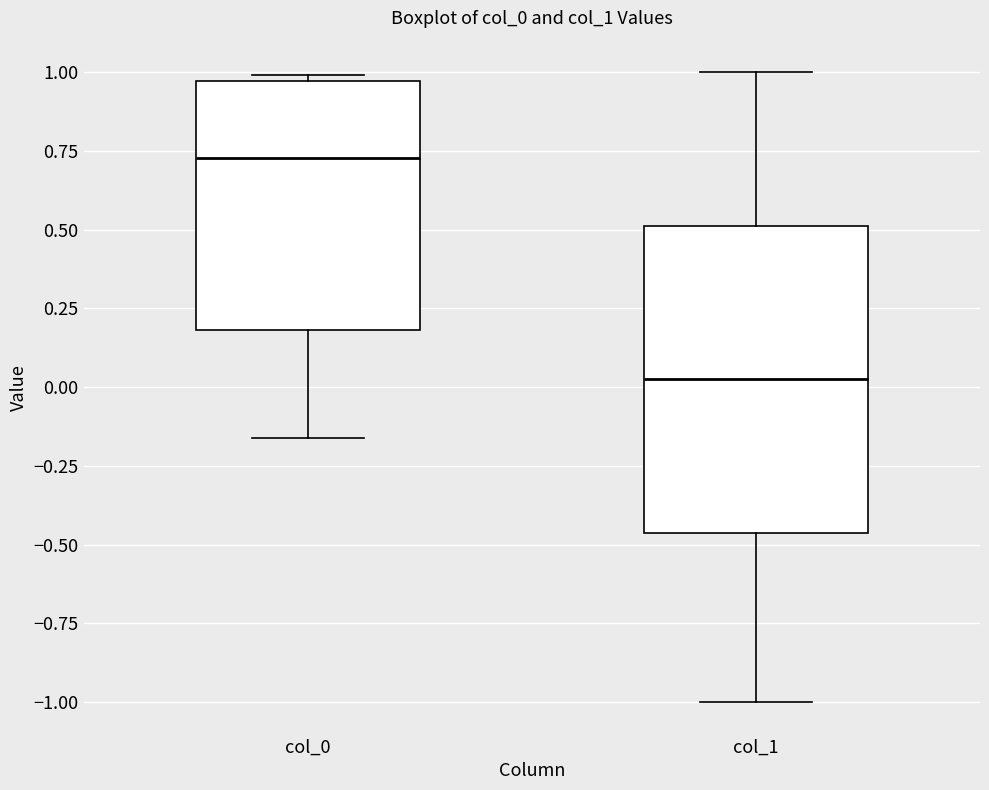

Reading left to right, read every box against the y-axis: the position of its median line, the range the box covers, and the ends of its whiskers. The values are not printed on the chart, so give them approximately, as read against the axis.

col_0: median 0.75, box 0.20 to 0.95, whiskers -0.15 to 1.00
col_1: median 0.05, box -0.45 to 0.50, whiskers -1.00 to 1.00